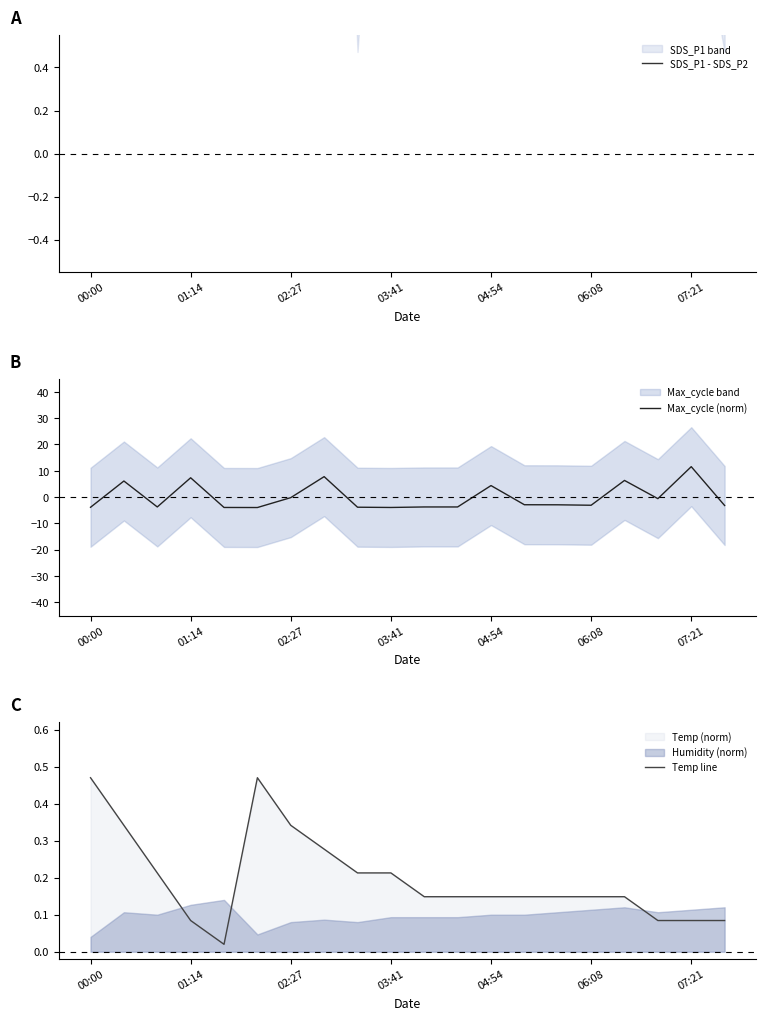

At which label does Max_cycle (norm) reach its peak?

07:21